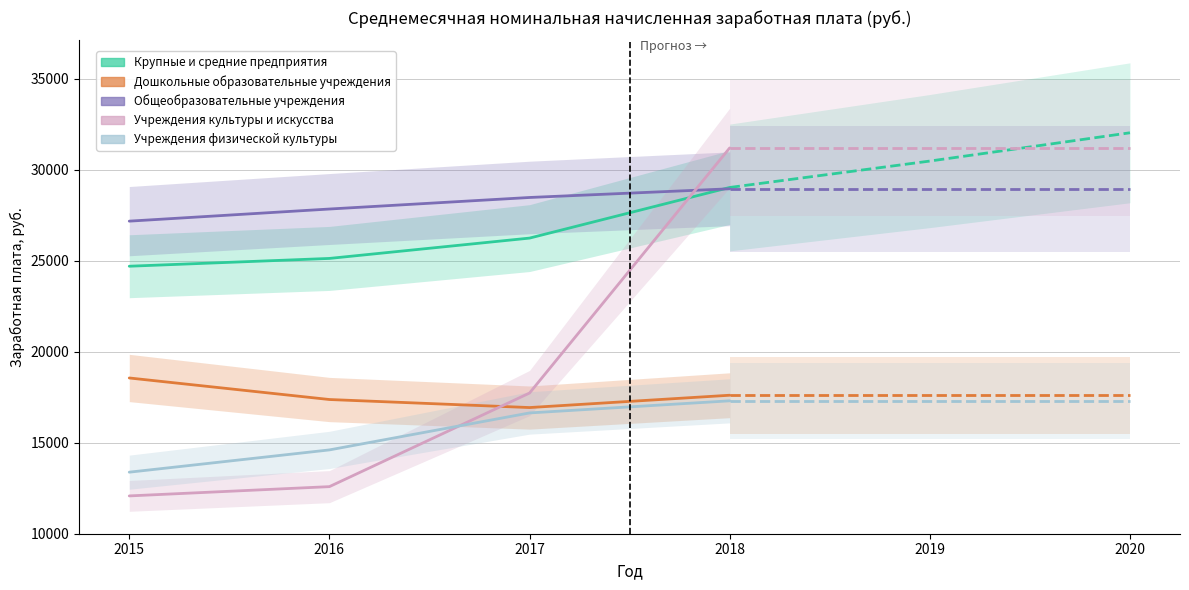

Does the chart display data point markers on the line(s)?

No